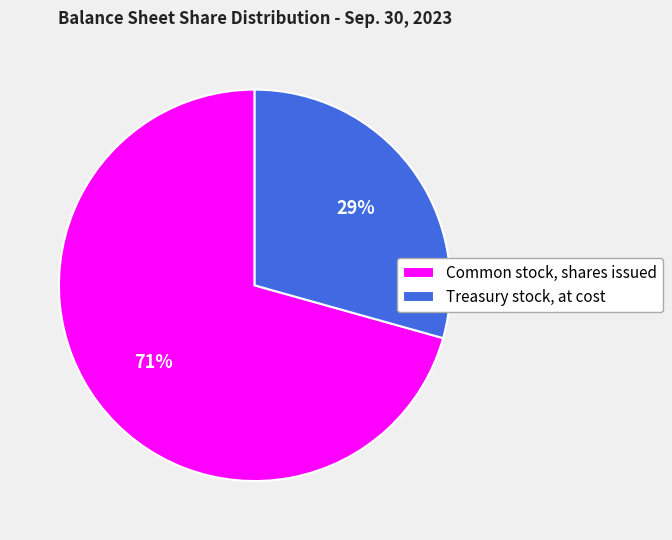

To the nearest percent, what portion does Treasury stock, at cost represent?

29%